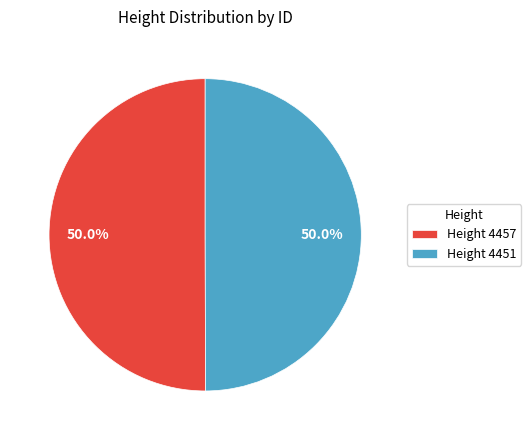

What is the ratio of the value at Height 4451 to the value at Height 4457?

1.0